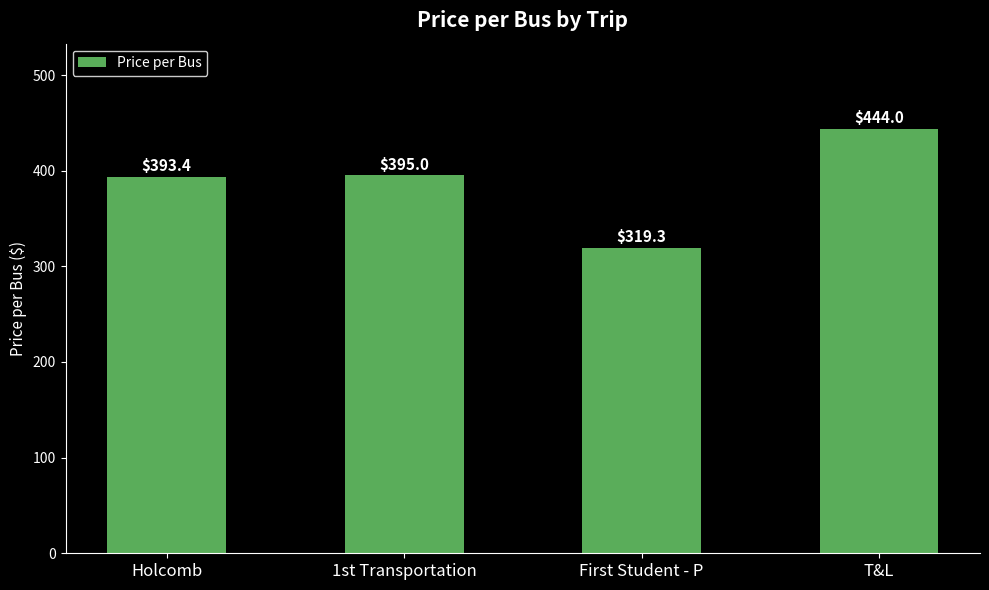

Approximately how many times larger is the value at 1st Transportation compared to Holcomb?

1.0